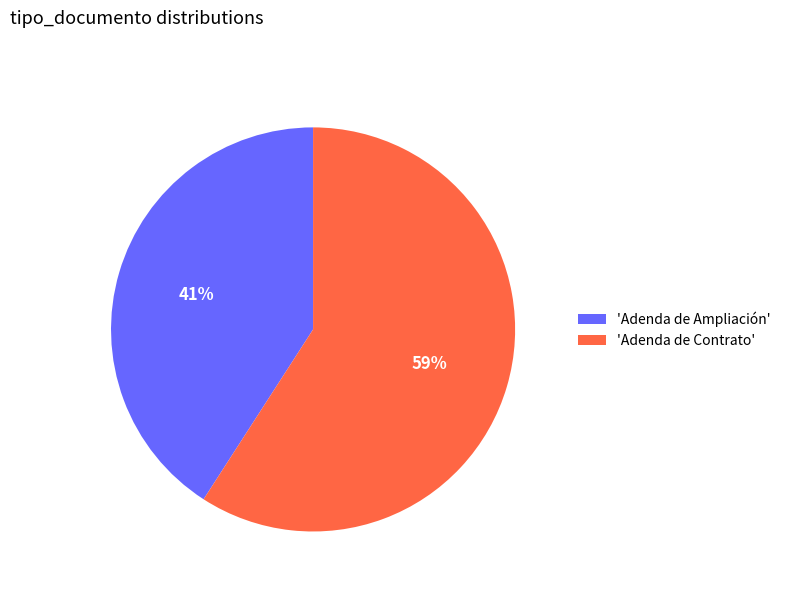

Combined, do 'Adenda de Ampliación' and 'Adenda de Contrato' account for over 50%?

Yes